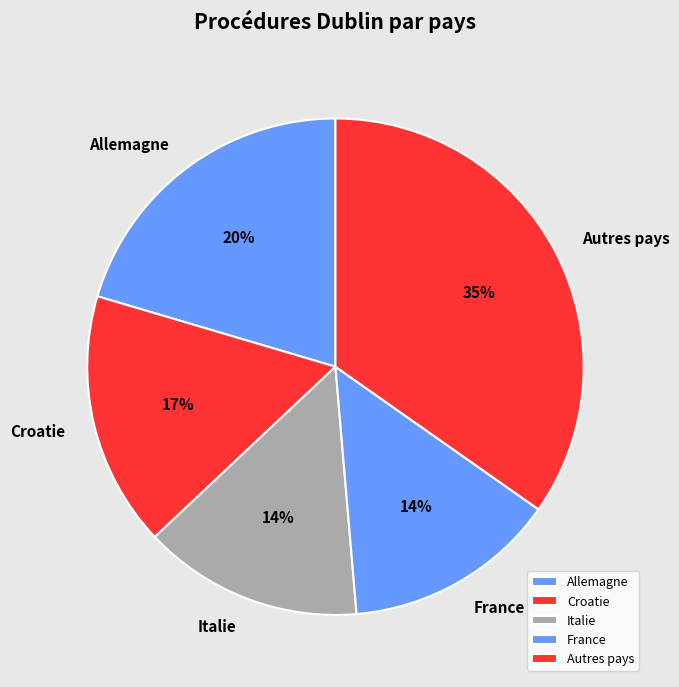

Which slice is the largest?

Autres pays